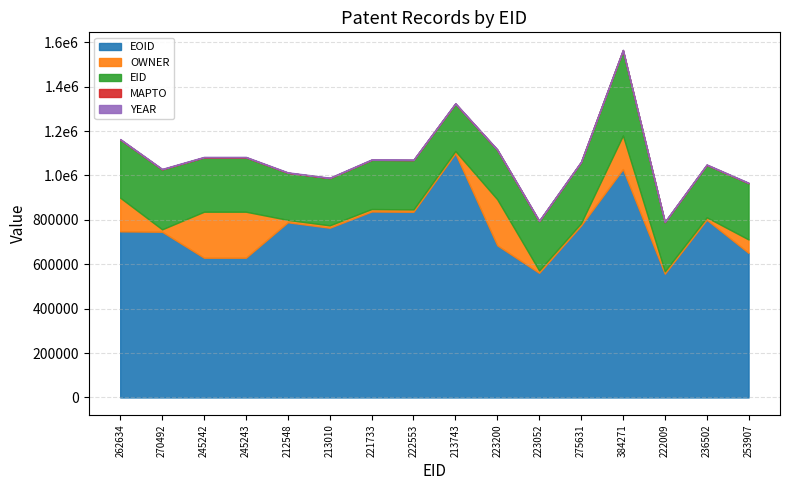

At which label is MAPTO closest to 0?

262634